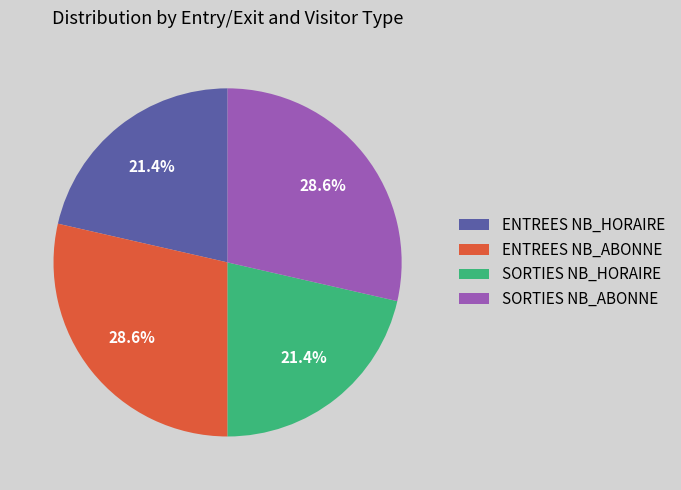

Do SORTIES NB_HORAIRE and ENTREES NB_HORAIRE together represent more than half of the pie?

No